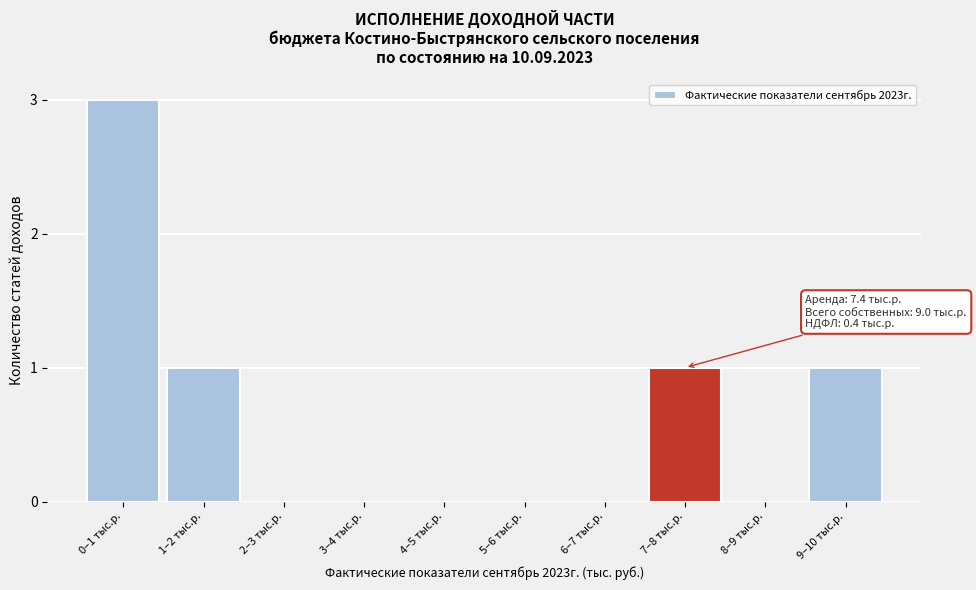

Reading right to left, transcribe all the data shown in this chart.

9–10 тыс.р.=1	8–9 тыс.р.=0	7–8 тыс.р.=1	6–7 тыс.р.=0	5–6 тыс.р.=0	4–5 тыс.р.=0	3–4 тыс.р.=0	2–3 тыс.р.=0	1–2 тыс.р.=1	0–1 тыс.р.=3